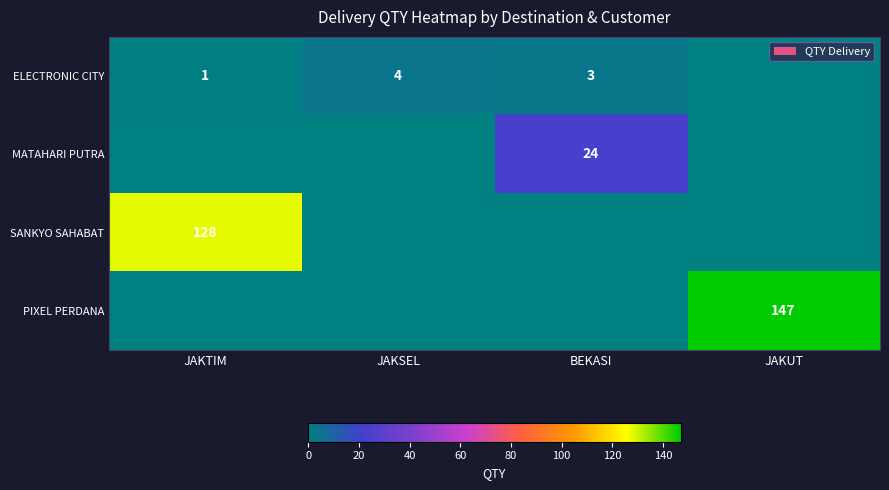

The SANKYO SAHABAT series shows 171 at JAKTIM. True or false?

False